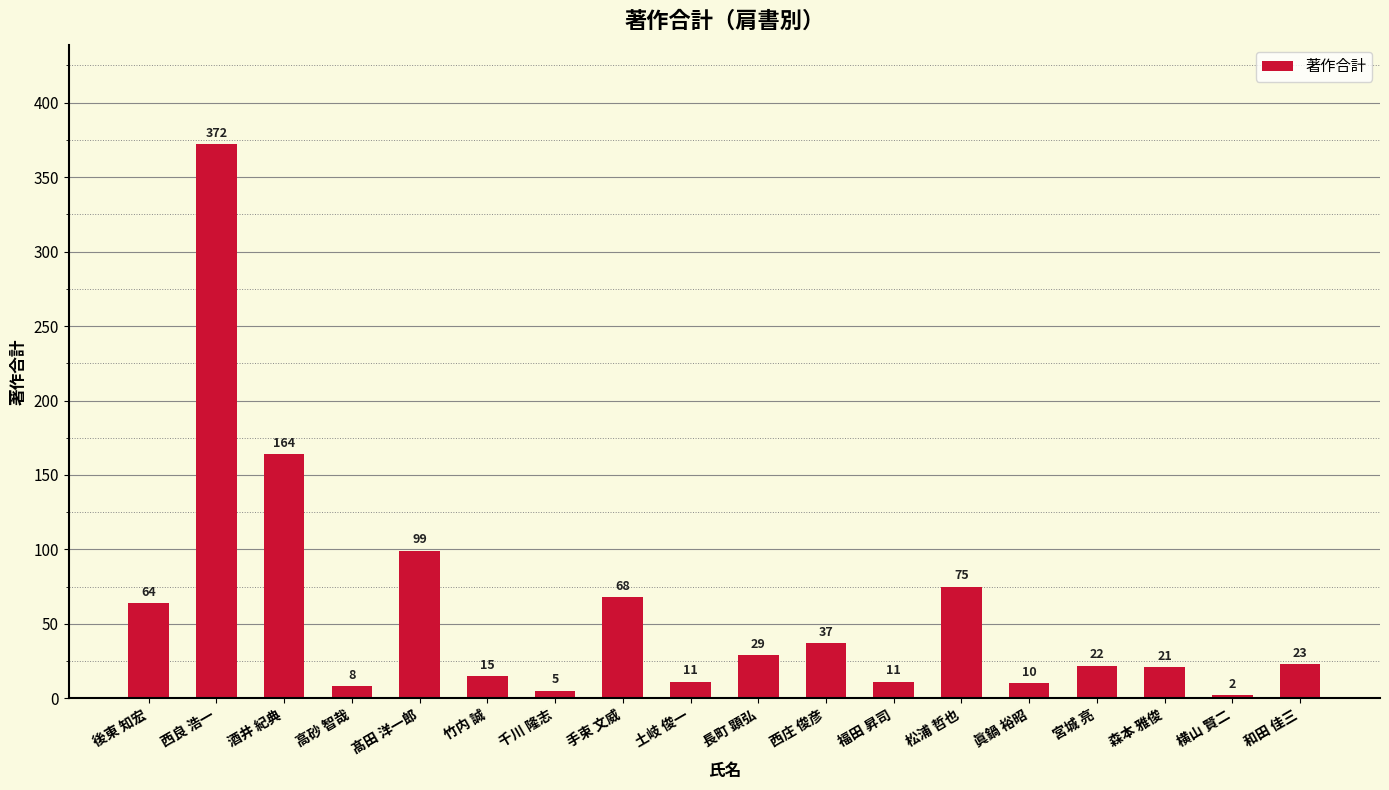

How many values are below 23?

9